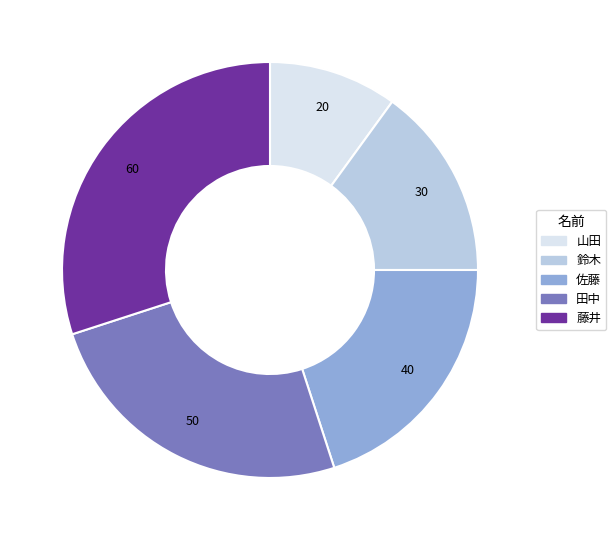

True or false: 佐藤 accounts for 20% of the total.

True